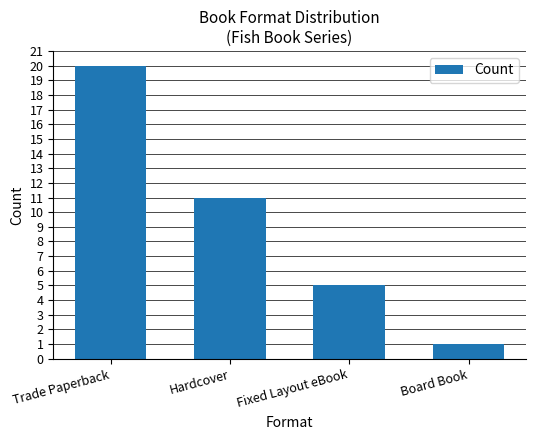

What is the maximum value shown in the chart?

20